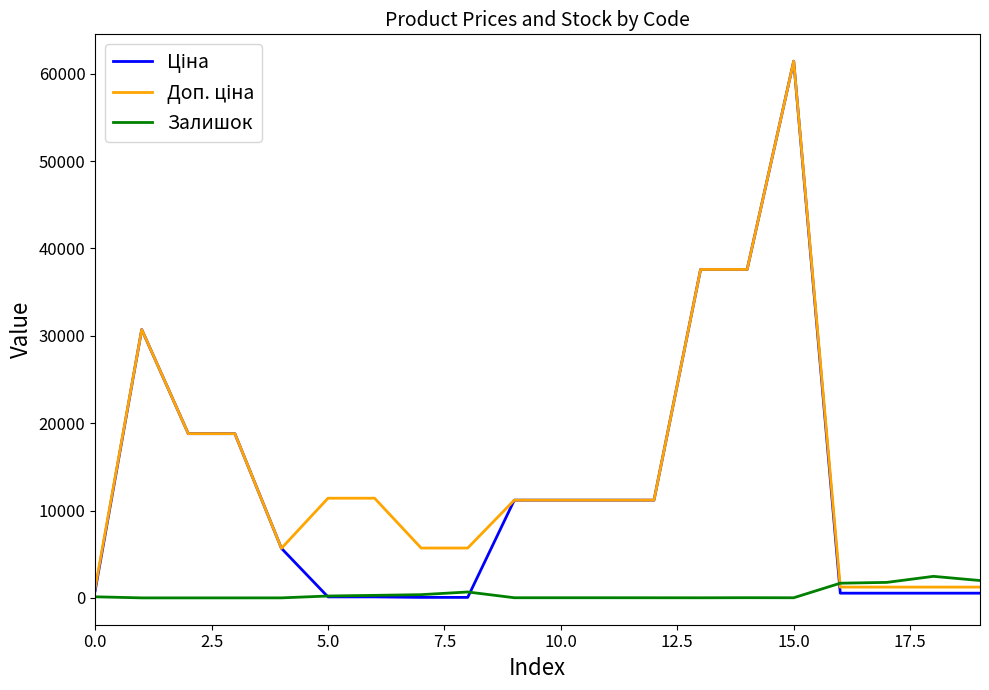

How many intersections are there between Залишок and Ціна?

3